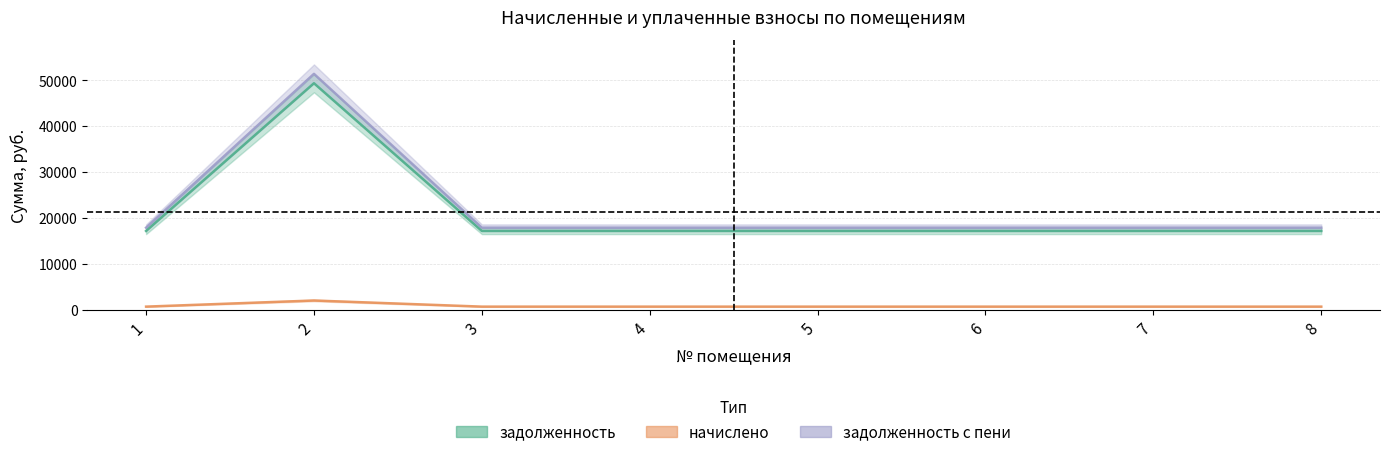

At which category does начислено reach its first local peak?

2